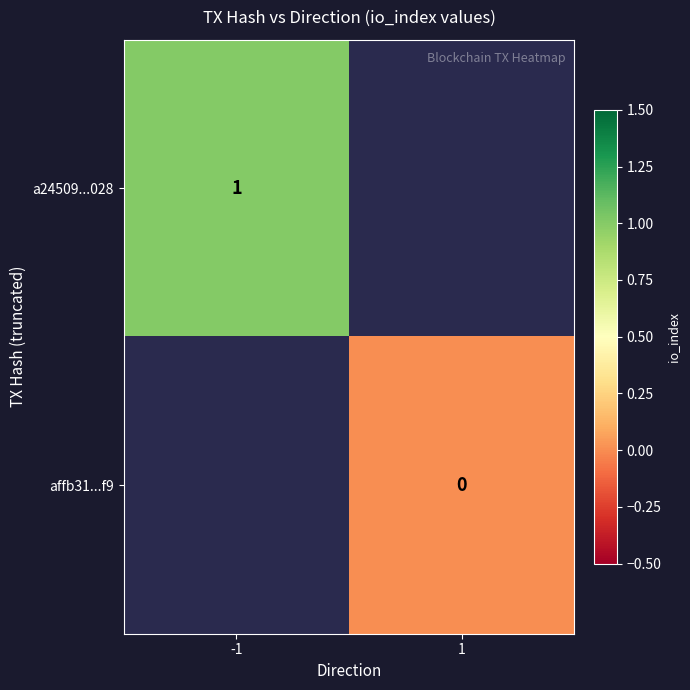

The value of a24509...028 at -1 is 1. True or false?

True